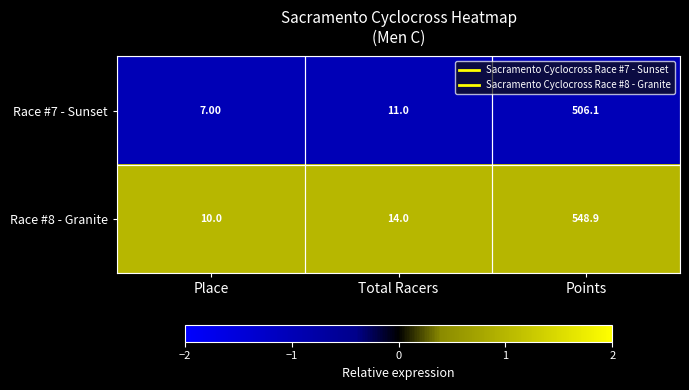

Which series changed the most between Total Racers and Points?

Race #8 - Granite